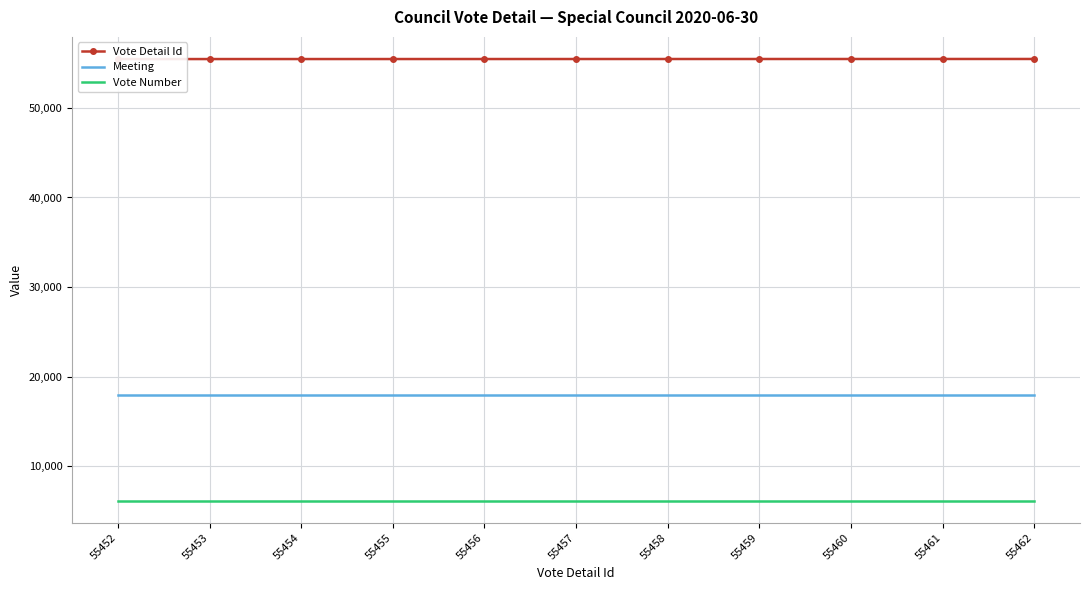

Reading left to right, what are all the values shown in this chart?

Vote Detail Id: 55452=55452	55453=55453	55454=55454	55455=55455	55456=55456	55457=55457	55458=55458	55459=55459	55460=55460	55461=55461	55462=55462
Meeting: 55452=17969	55453=17969	55454=17969	55455=17969	55456=17969	55457=17969	55458=17969	55459=17969	55460=17969	55461=17969	55462=17969
Vote Number: 55452=6158	55453=6158	55454=6158	55455=6158	55456=6158	55457=6158	55458=6158	55459=6158	55460=6158	55461=6158	55462=6158